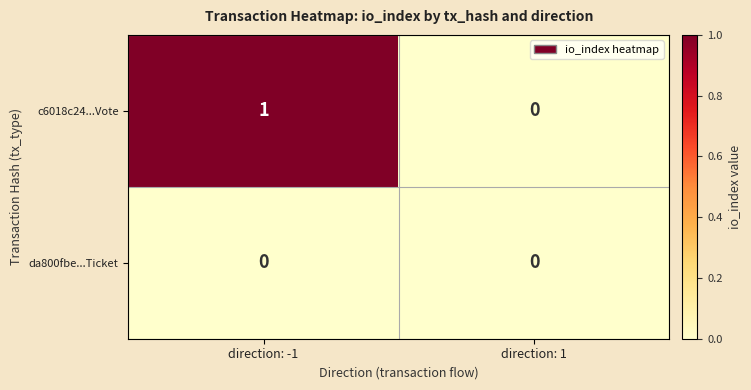

Is it true that c6018c24...Vote equals 0 at direction: 1?

True